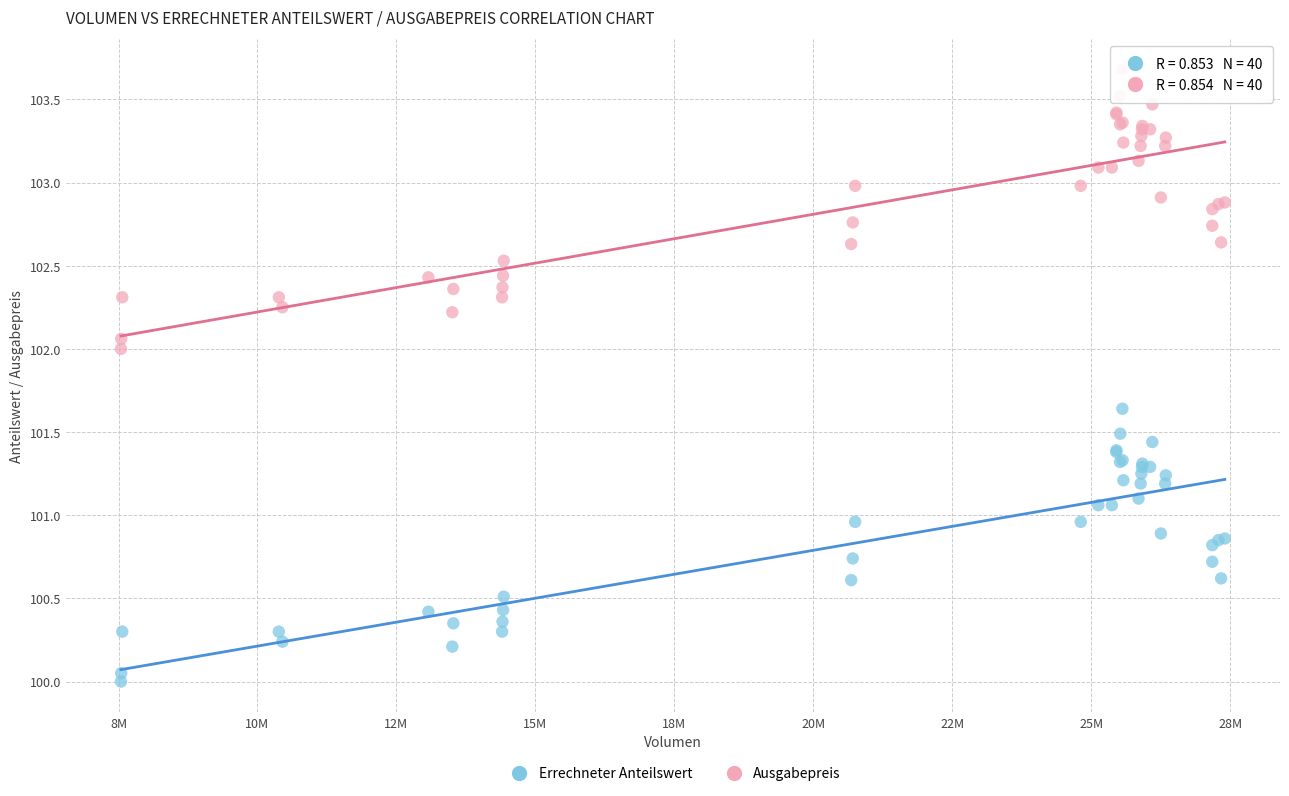

Which series reaches the maximum Y coordinate?

Ausgabepreis